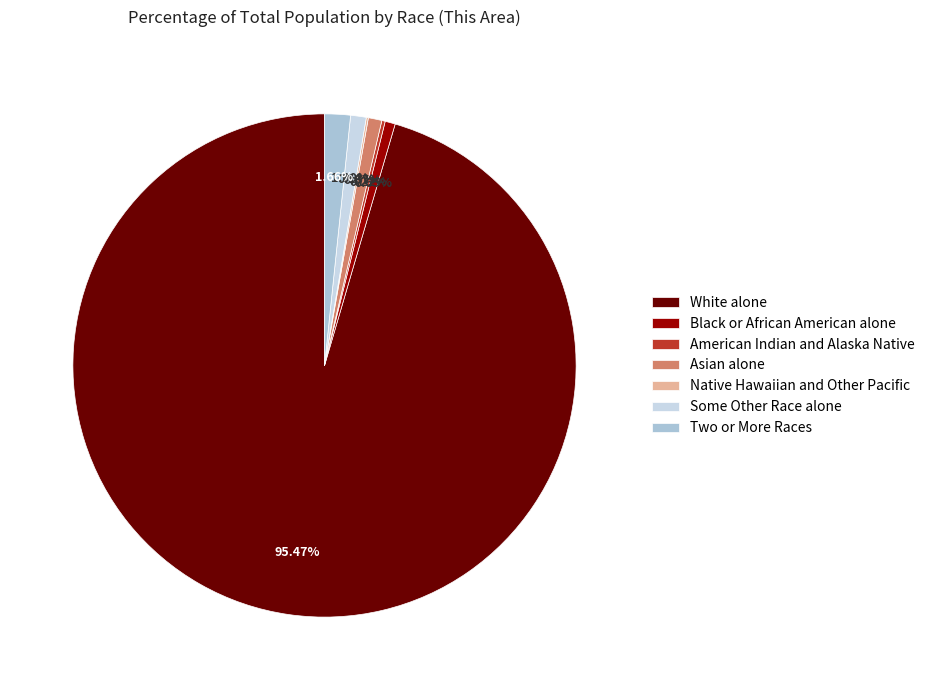

Which slice is the largest?

White alone